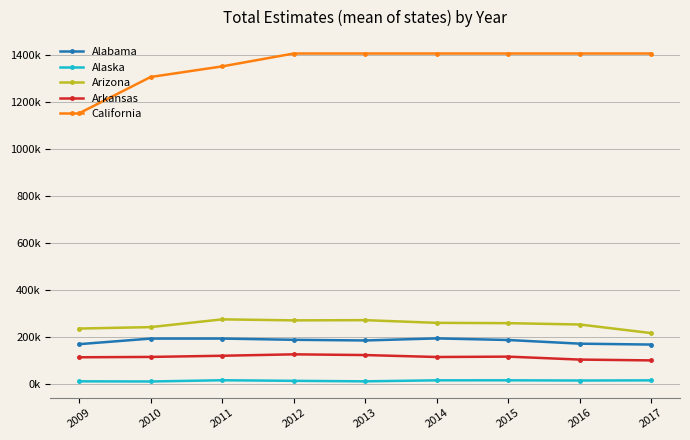

What is the value of the Arizona point at the 6th from the left?

261897